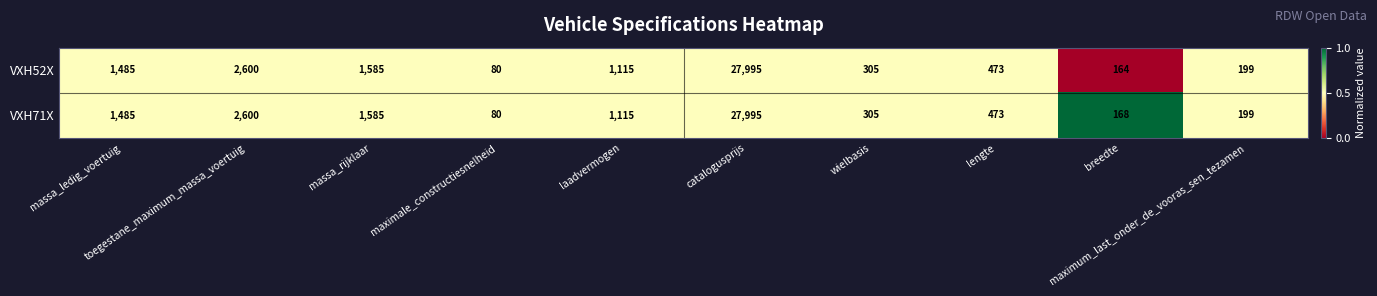

What is the maximum value shown in the chart?

27995